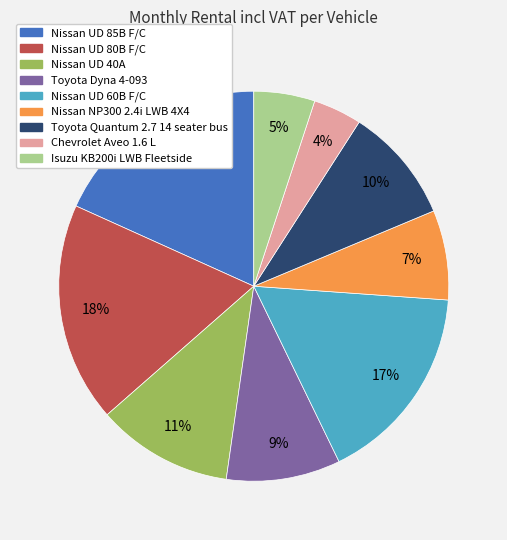

True or false: Nissan NP300 2.4i LWB 4X4 accounts for 1% of the total.

False